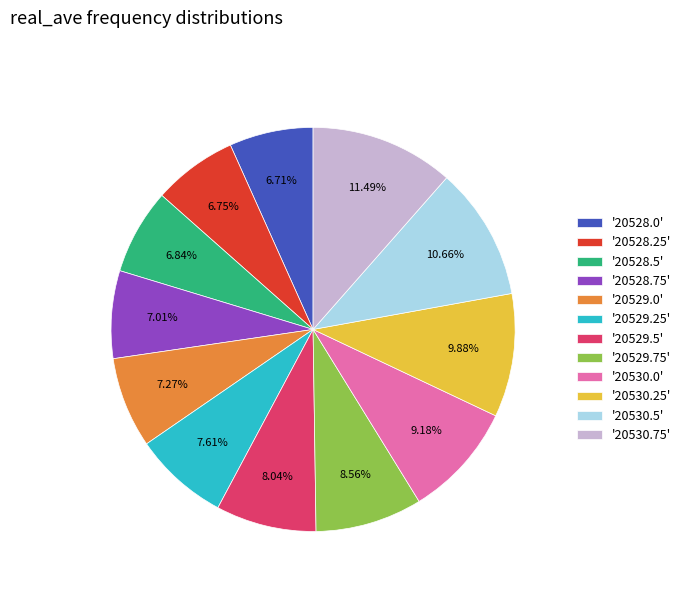

Does any single category account for the majority?

No